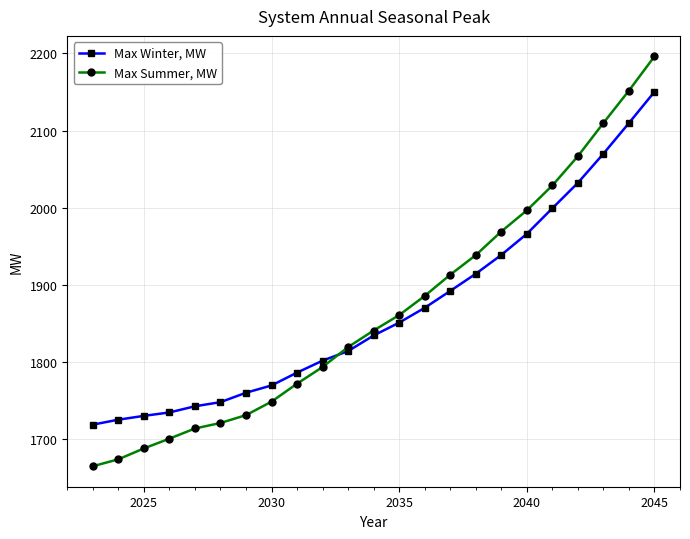

What is the value of the Max Winter, MW point at the 14th from the left?

1869.9